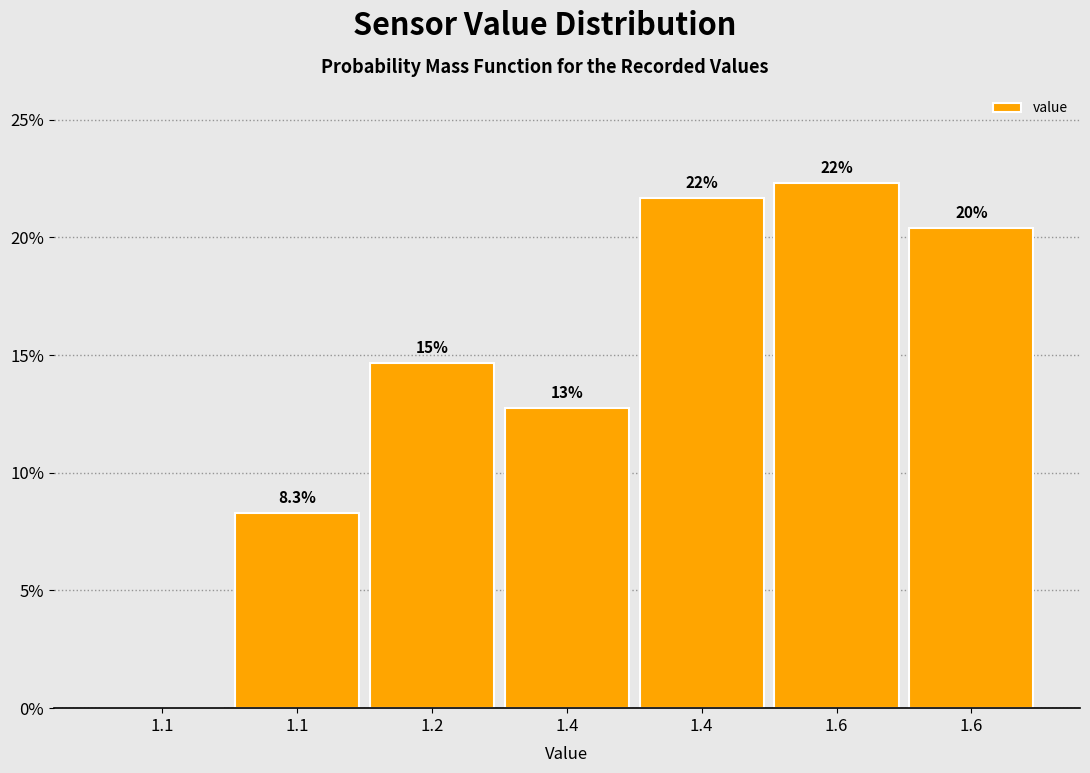

Are the bars horizontal?

No